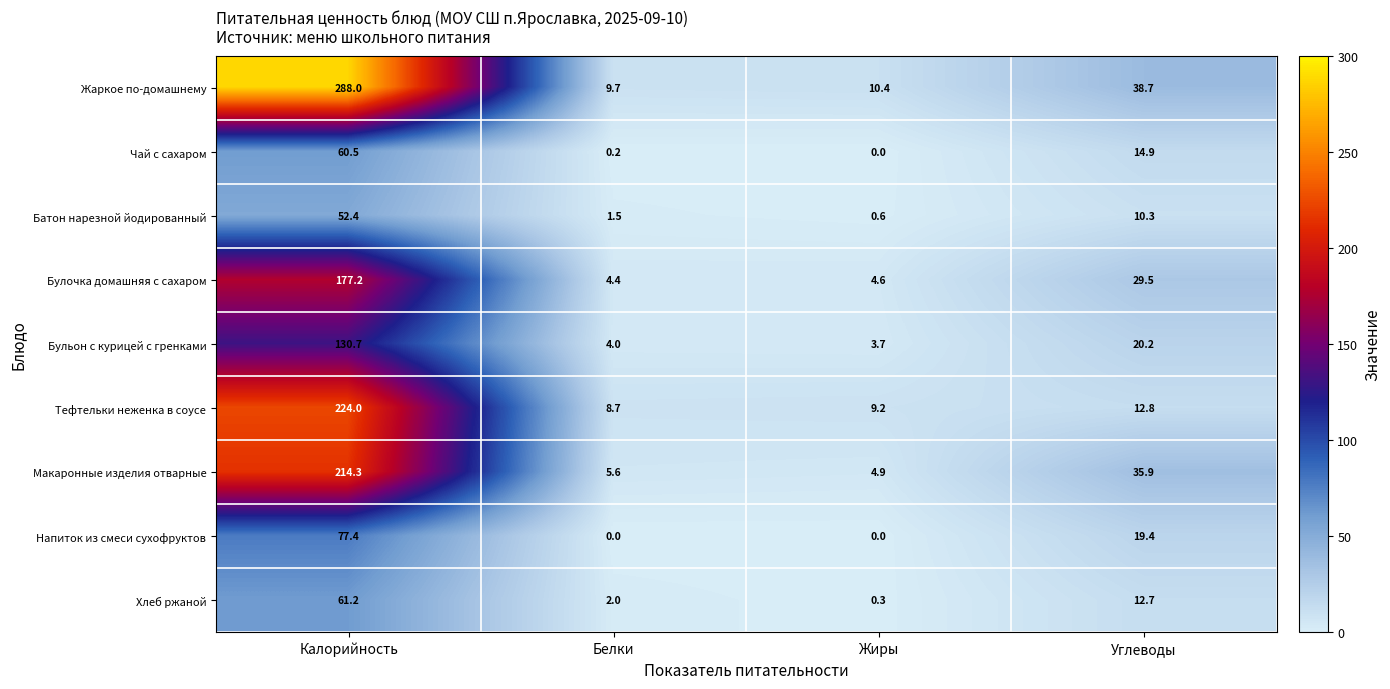

Count the number of data series in this chart.

9